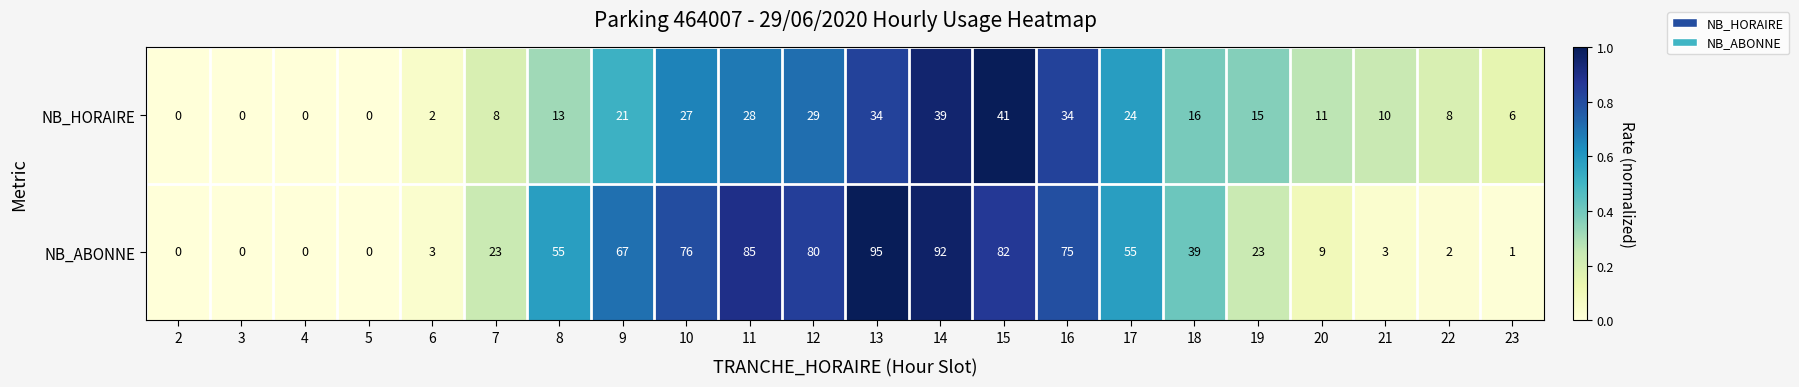

Is it true that NB_HORAIRE equals 41 at 15?

True